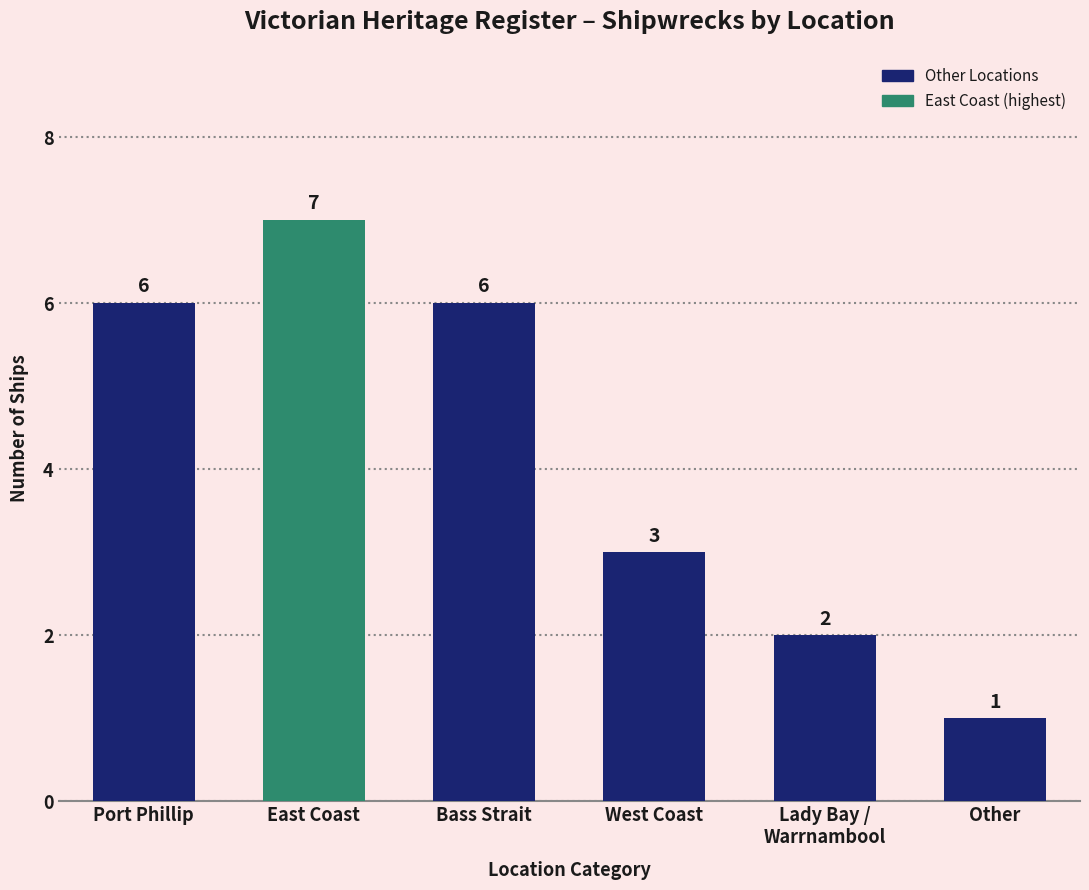

What is the label of the 6th bar from the left?

Other